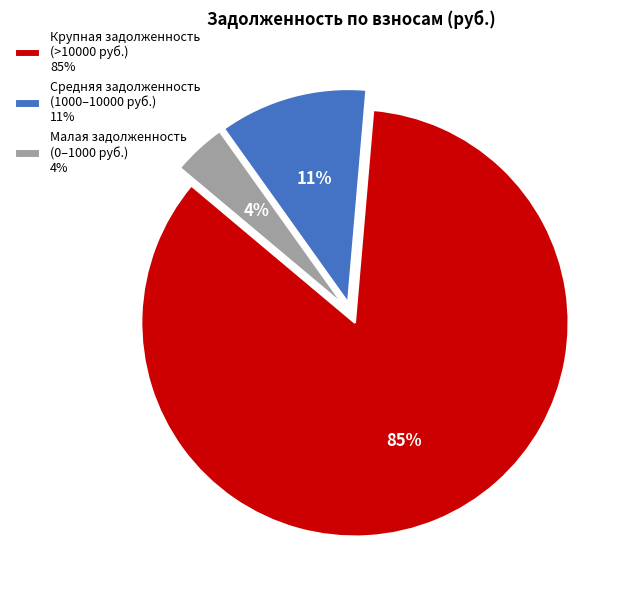

What is the largest slice in the pie chart?

Крупная задолженность (>10000 руб.) 85%